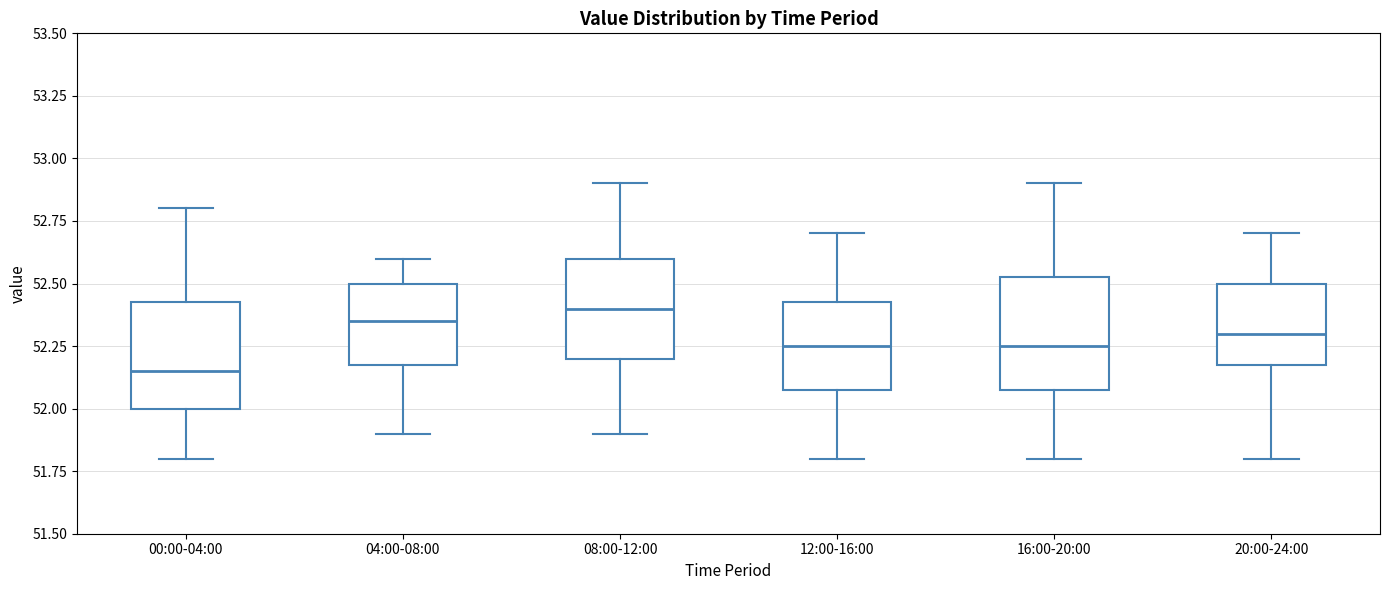

Reading left to right, transcribe this box plot: for each box, give where its median line is, the range the box spans, and where its two whiskers end, as read against the y-axis. The values are not printed on the chart, so give them approximately, as read against the axis.

00:00-04:00: median 52.15, box 52.00 to 52.45, whiskers 51.80 to 52.80
04:00-08:00: median 52.35, box 52.20 to 52.50, whiskers 51.90 to 52.60
08:00-12:00: median 52.40, box 52.20 to 52.60, whiskers 51.90 to 52.90
12:00-16:00: median 52.25, box 52.10 to 52.45, whiskers 51.80 to 52.70
16:00-20:00: median 52.25, box 52.10 to 52.55, whiskers 51.80 to 52.90
20:00-24:00: median 52.30, box 52.20 to 52.50, whiskers 51.80 to 52.70